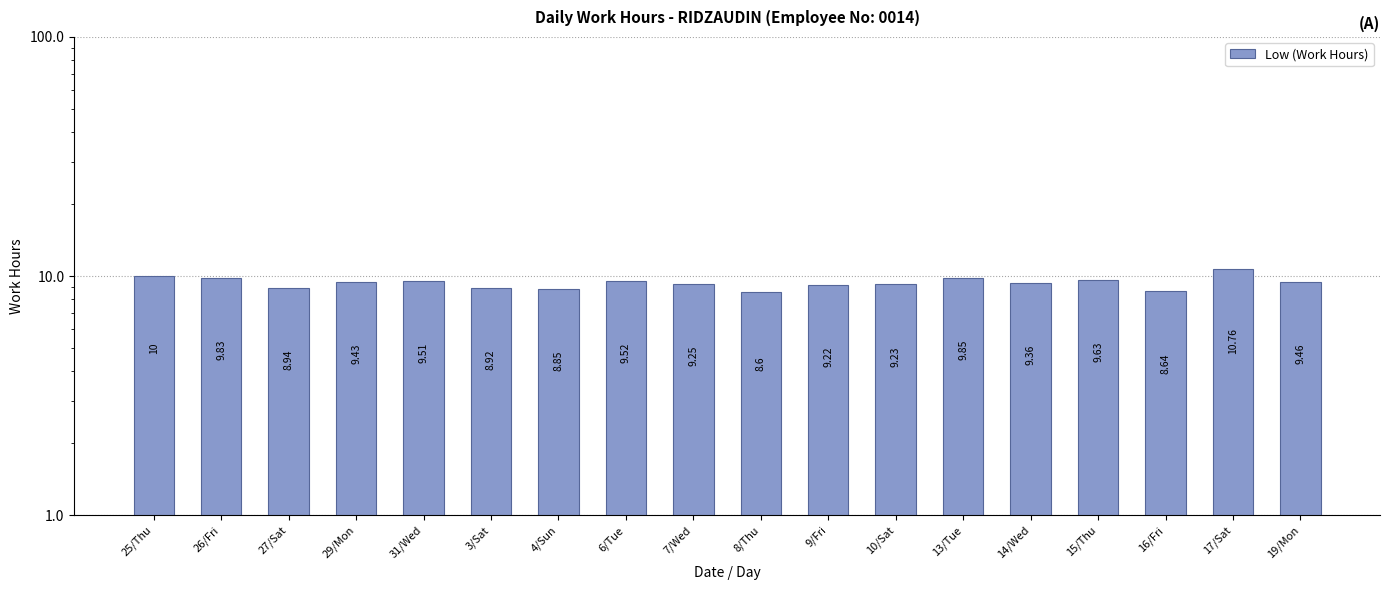

What is the change in value from 7/Wed to 15/Thu?

+0.4